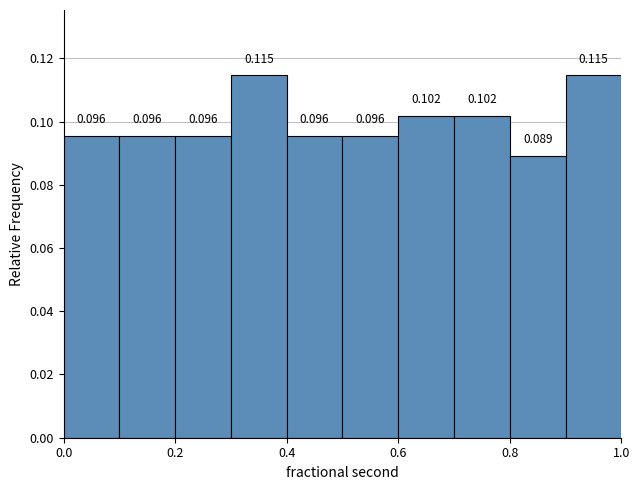

What is the height of the bar covering 0.2 to 0.3 on the x-axis?

0.096